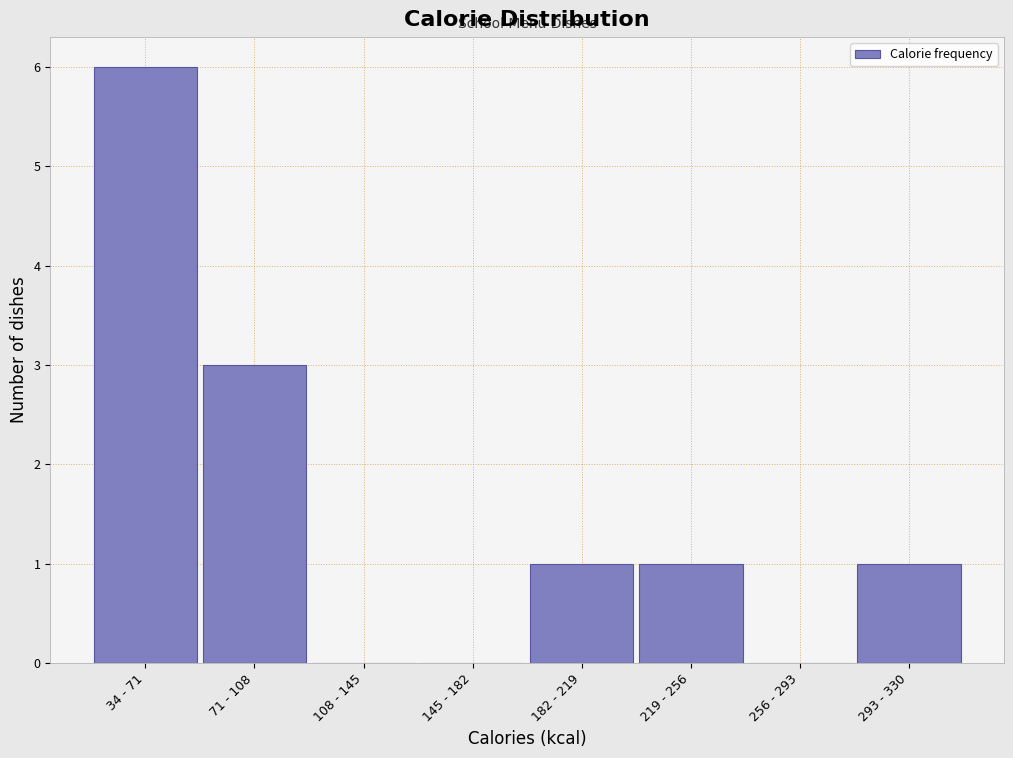

Reading left to right, what are all the values shown in this chart?

34 - 71=6	71 - 108=3	108 - 145=0	145 - 182=0	182 - 219=1	219 - 256=1	256 - 293=0	293 - 330=1